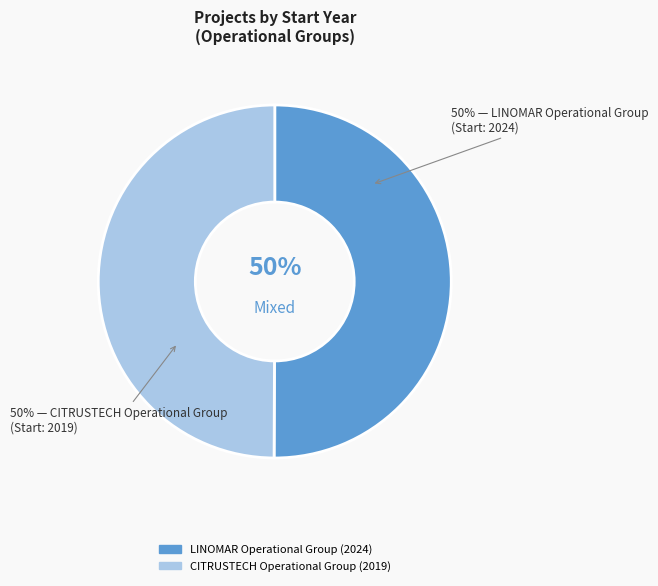

Approximately how many times larger is the value at LINOMAR Operational Group compared to CITRUSTECH Operational Group?

1.0